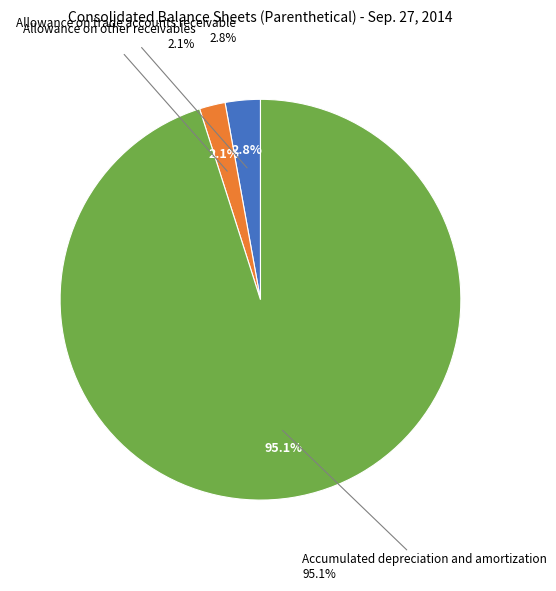

Which slice is the smallest?

Allowance on other receivables